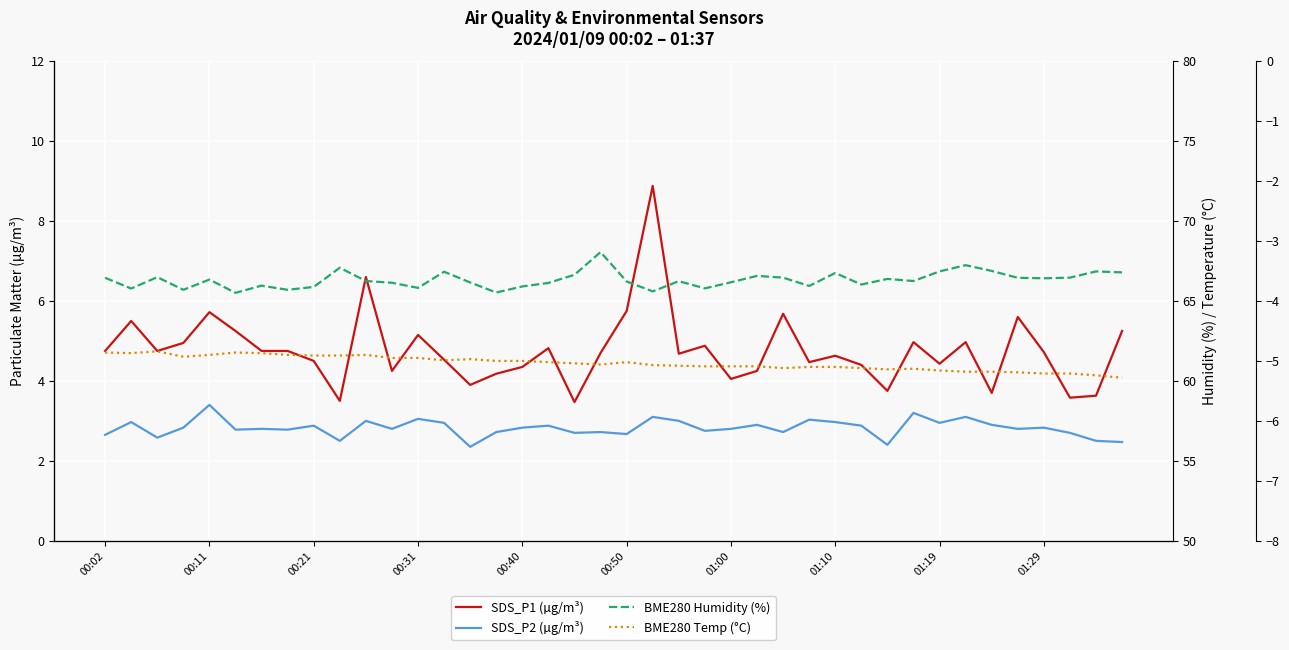

What is the spread (max minus min) of values at 01:00?

70.8